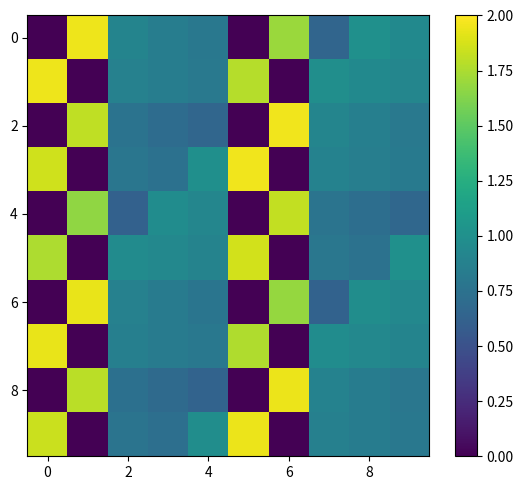

Which series has the widest spread of values?

2